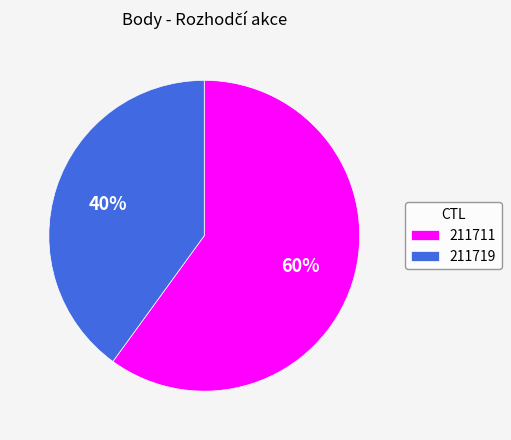

True or false: 211719 accounts for 40% of the total.

True